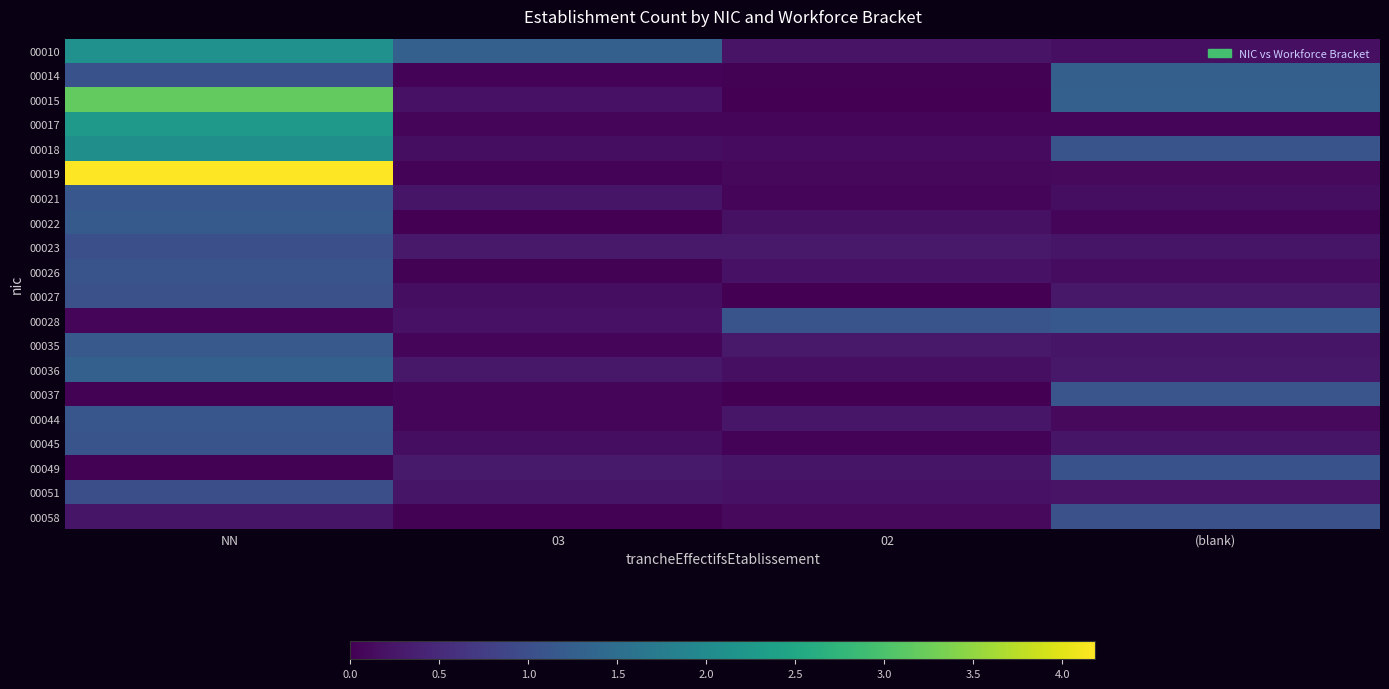

Which category has the highest value across all series?

NN